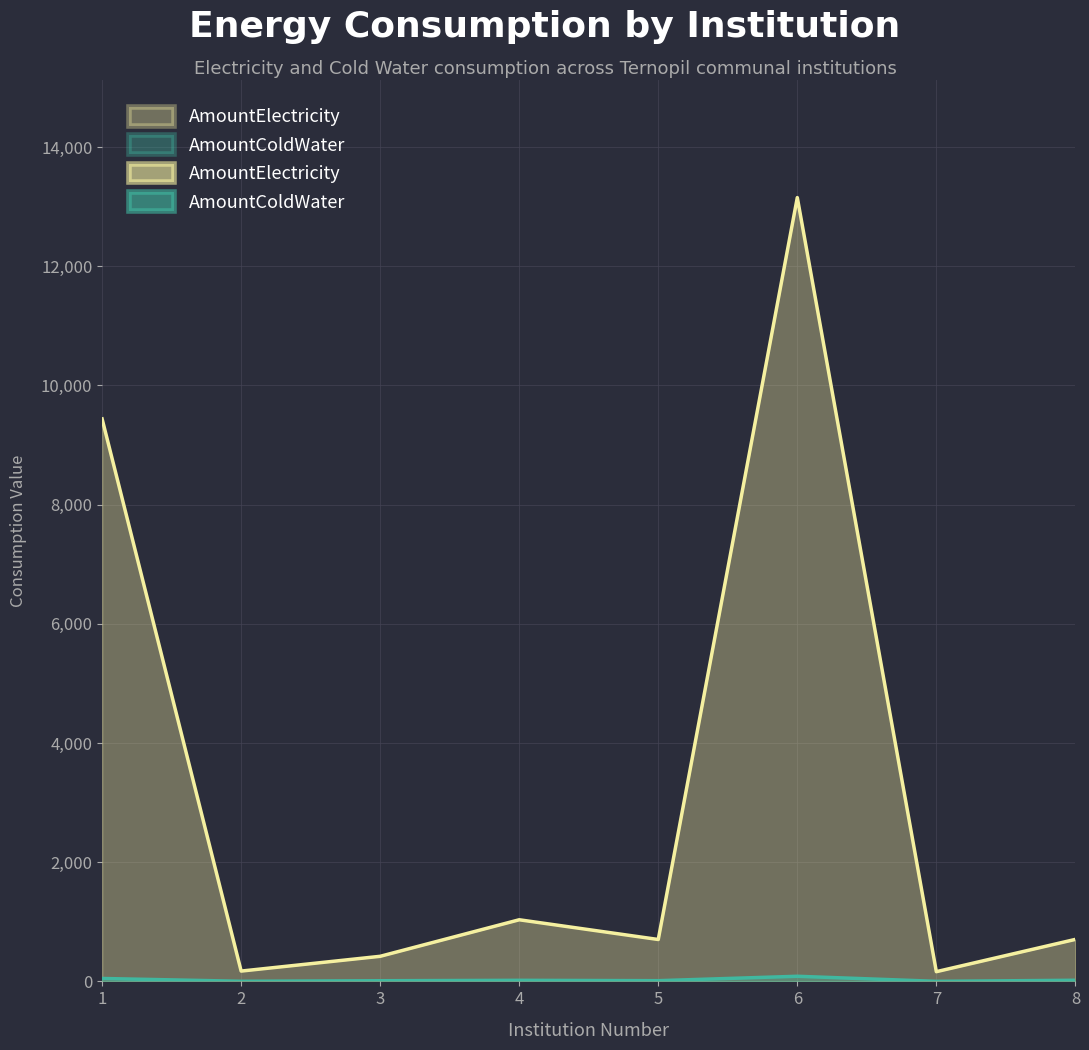

How many values in the AmountElectricity series exceed 705?

3